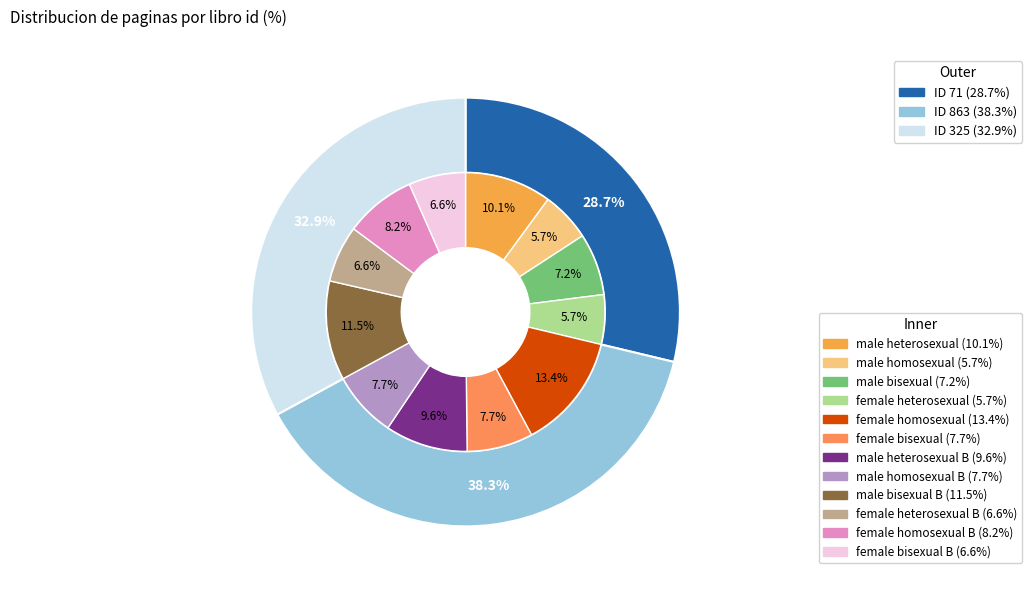

What is the total percentage of 863 and 325?

71.3%